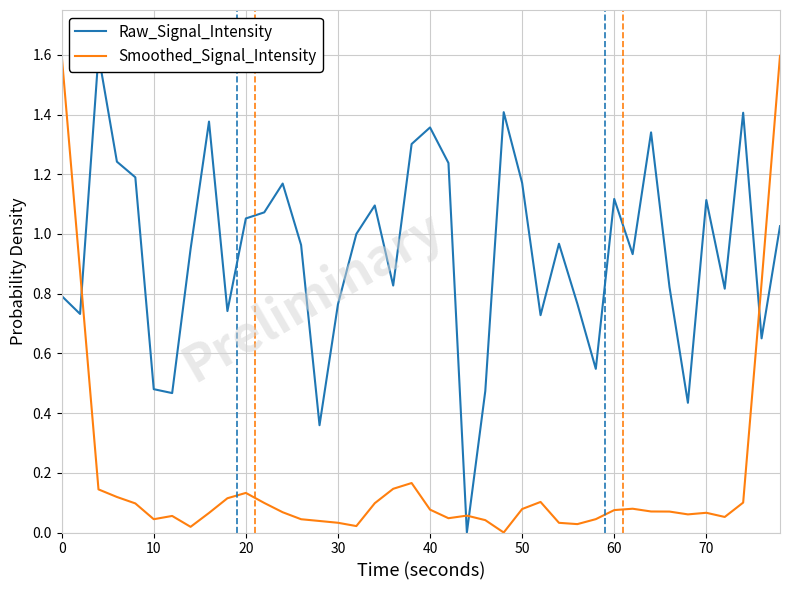

The Smoothed_Signal_Intensity series shows 1.6 at 0. True or false?

True